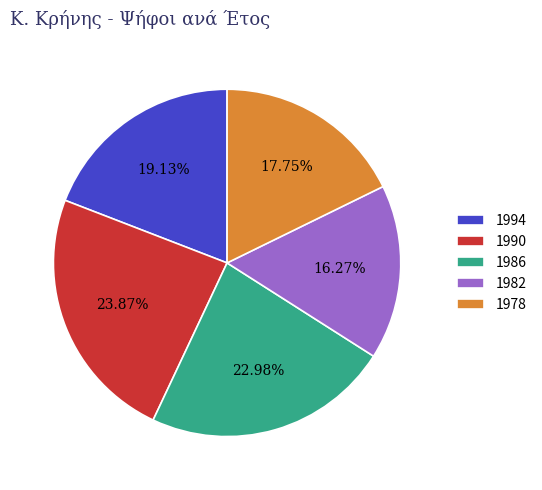

Count the number of slices in the pie.

5